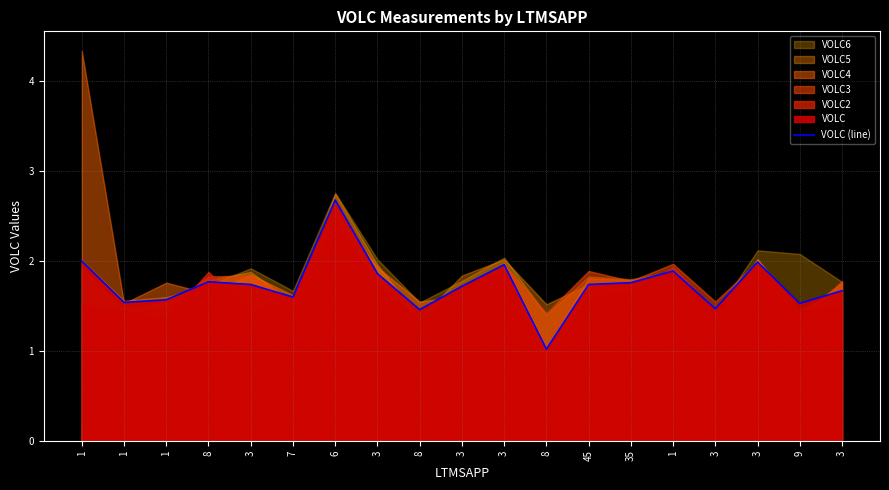

What is the minimum value shown in the chart?

1.0